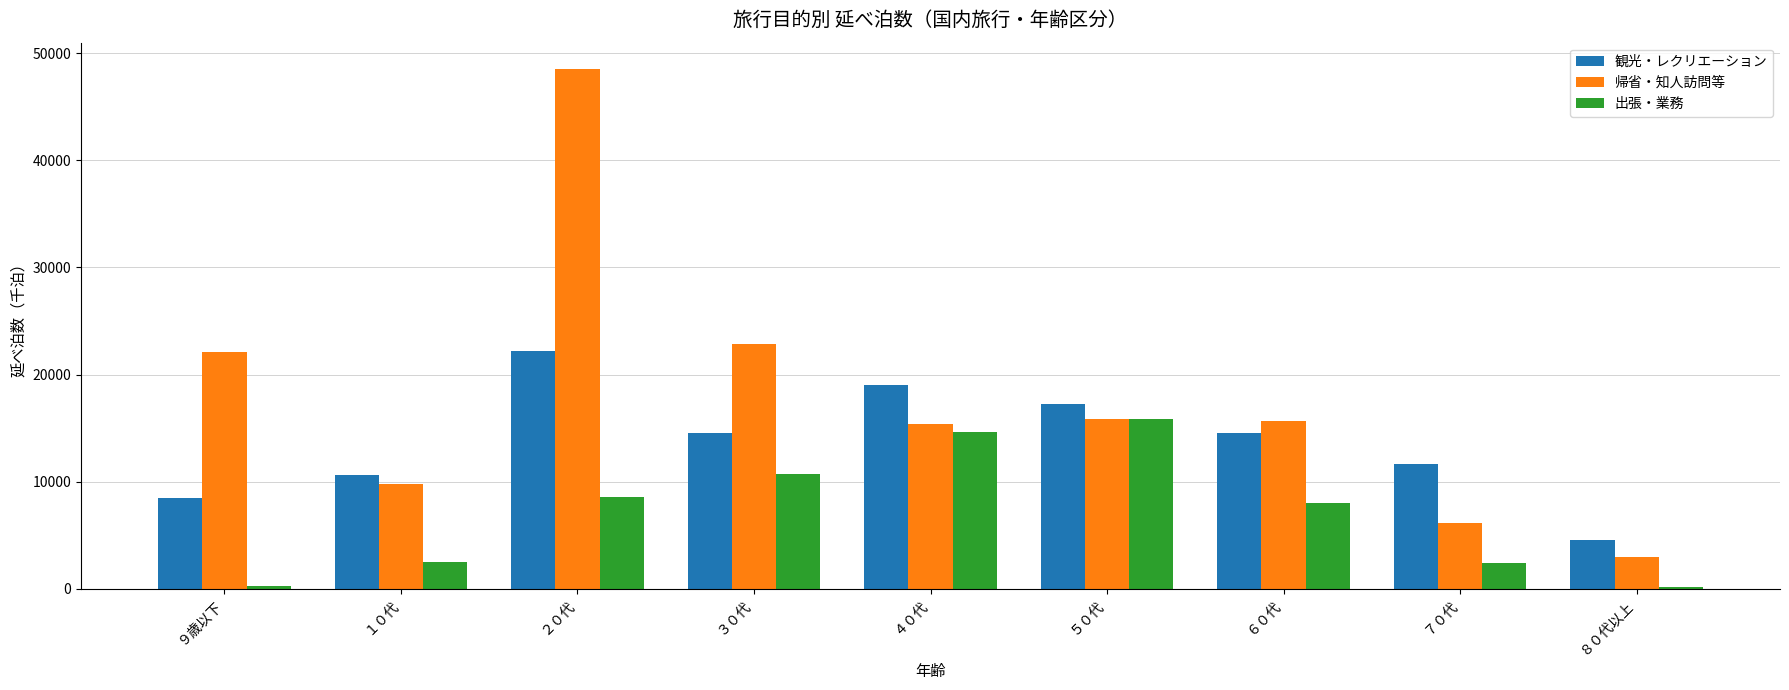

What is the minimum value shown in the chart?

165.7